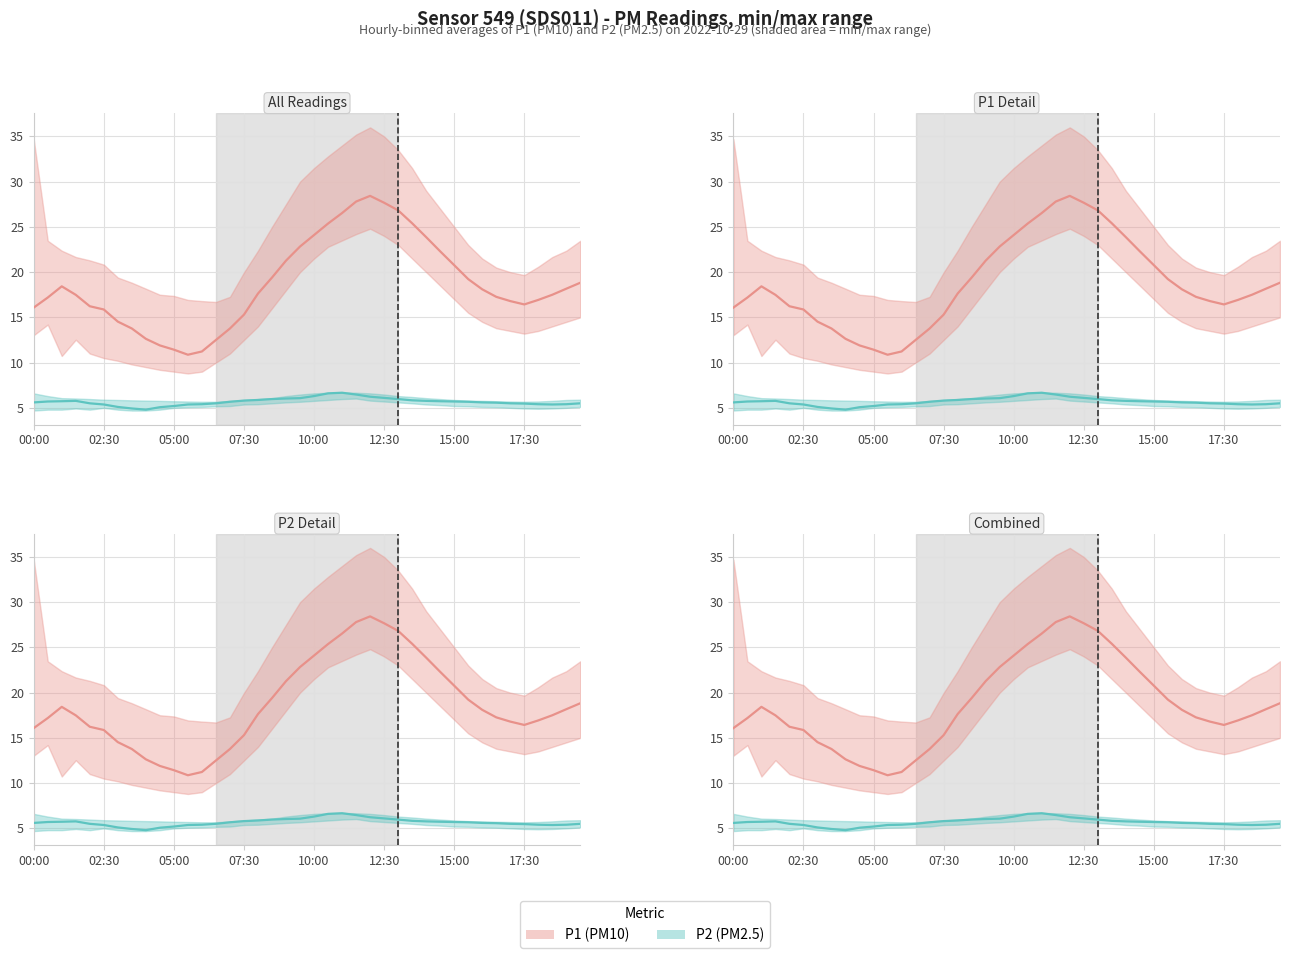

List the series in order of their peak value, highest first.

P1 (PM10), P2 (PM2.5)